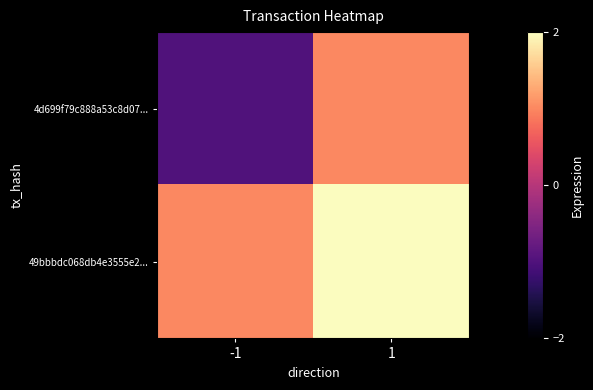

How many categories are shown in the chart?

2